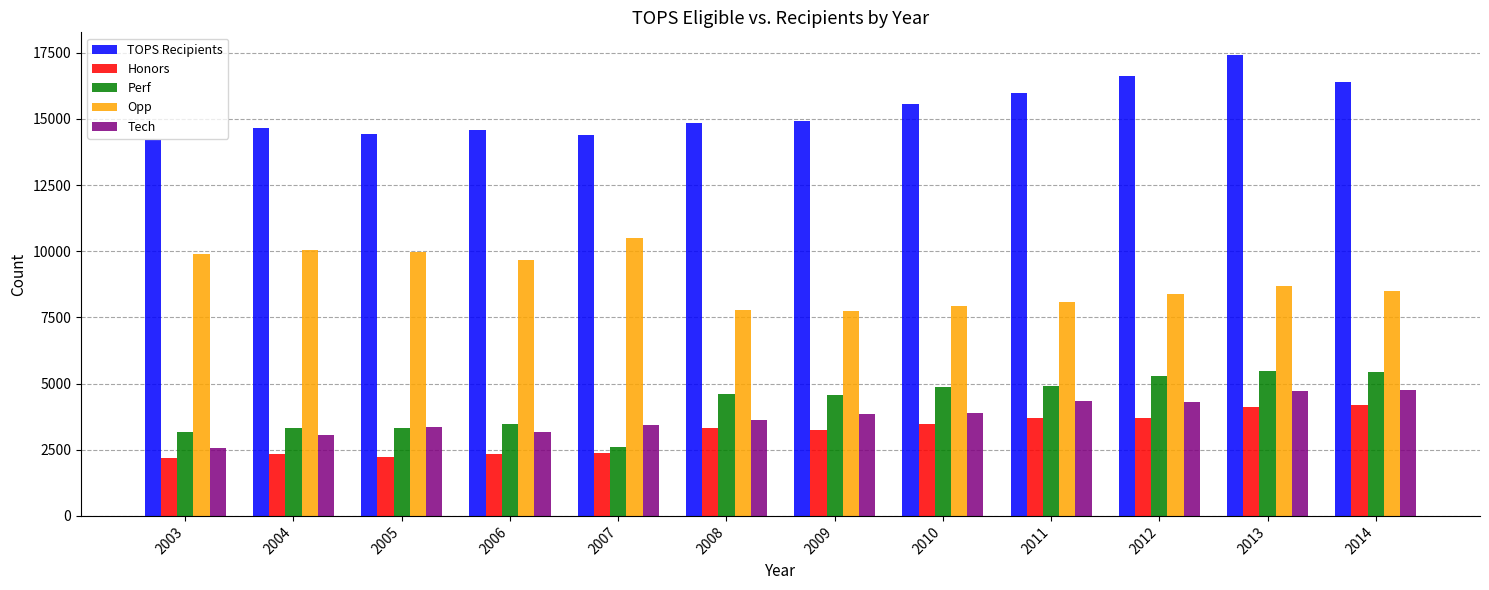

How many distinct data groups are displayed?

5